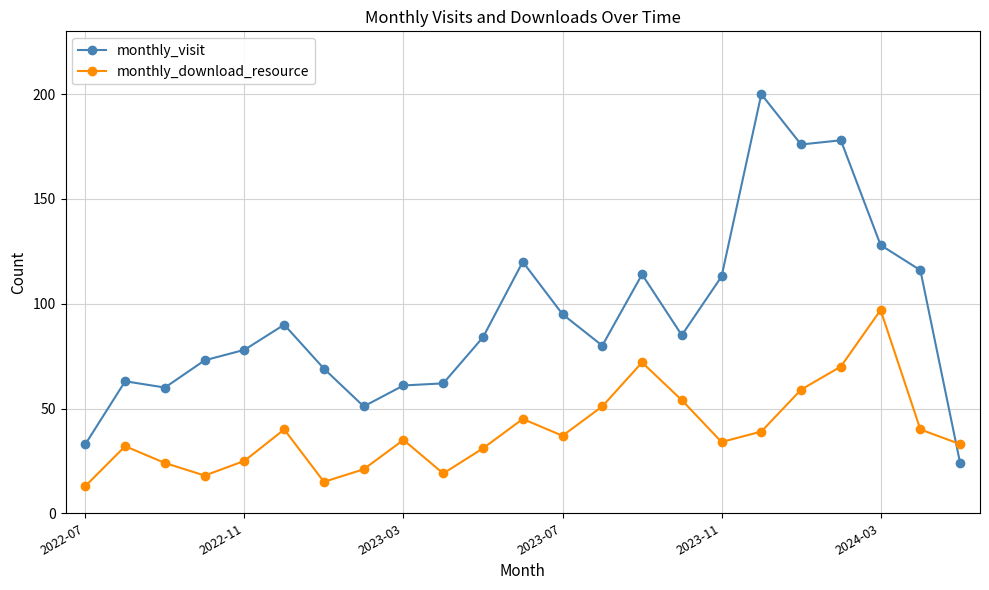

Which series has the widest spread of values?

monthly_visit